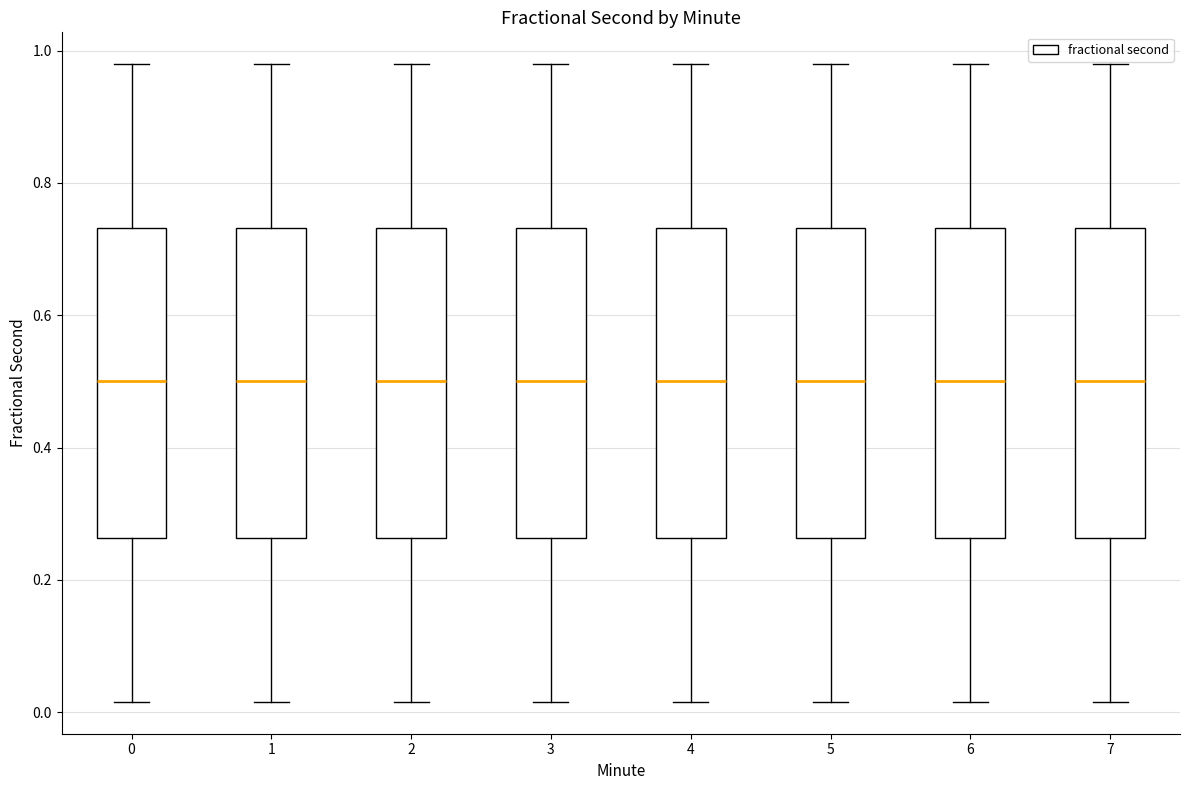

Reading left to right, read every box against the y-axis: the position of its median line, the range the box covers, and the ends of its whiskers. The values are not printed on the chart, so give them approximately, as read against the axis.

0: median 0.50, box 0.26 to 0.74, whiskers 0.02 to 0.98
1: median 0.50, box 0.26 to 0.74, whiskers 0.02 to 0.98
2: median 0.50, box 0.26 to 0.74, whiskers 0.02 to 0.98
3: median 0.50, box 0.26 to 0.74, whiskers 0.02 to 0.98
4: median 0.50, box 0.26 to 0.74, whiskers 0.02 to 0.98
5: median 0.50, box 0.26 to 0.74, whiskers 0.02 to 0.98
6: median 0.50, box 0.26 to 0.74, whiskers 0.02 to 0.98
7: median 0.50, box 0.26 to 0.74, whiskers 0.02 to 0.98